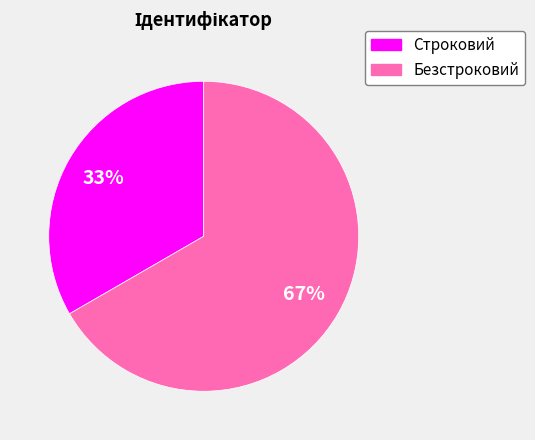

How many segments does this pie chart have?

2